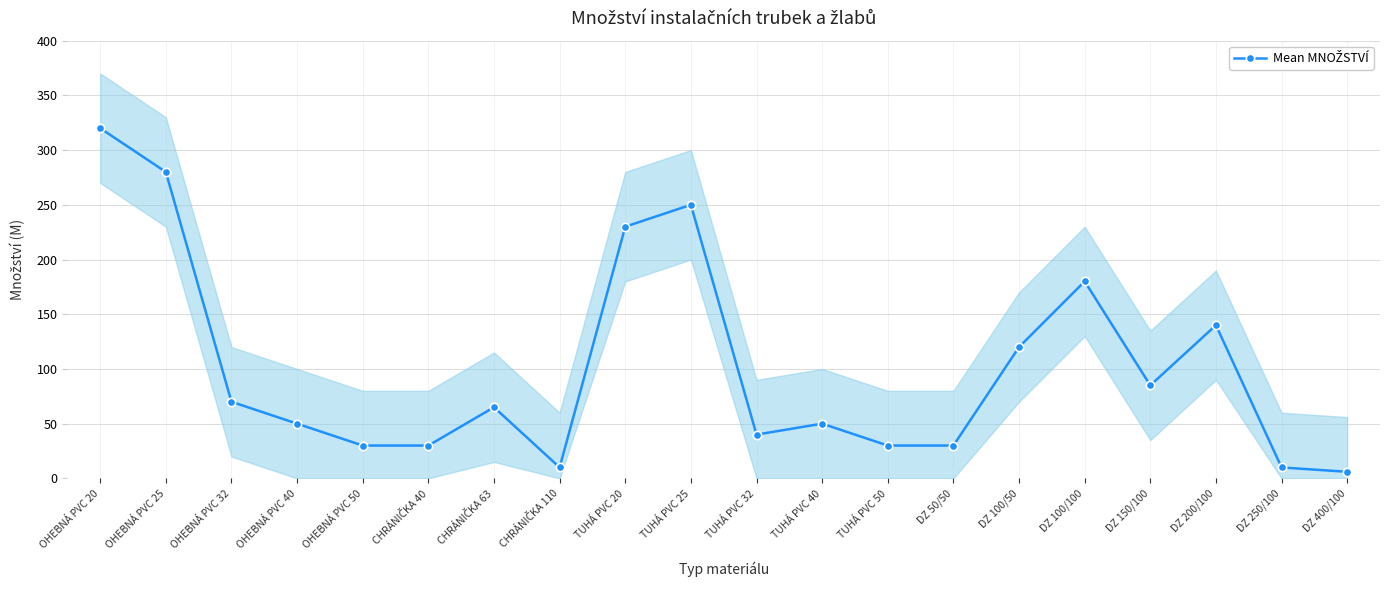

Reading right to left, list all the values displayed in this chart.

DZ 400/100=6	DZ 250/100=10	DZ 200/100=140	DZ 150/100=85	DZ 100/100=180	DZ 100/50=120	DZ 50/50=30	TUHÁ PVC 50=30	TUHÁ PVC 40=50	TUHÁ PVC 32=40	TUHÁ PVC 25=250	TUHÁ PVC 20=230	CHRÁNIČKA 110=10	CHRÁNIČKA 63=65	CHRÁNIČKA 40=30	OHEBNÁ PVC 50=30	OHEBNÁ PVC 40=50	OHEBNÁ PVC 32=70	OHEBNÁ PVC 25=280	OHEBNÁ PVC 20=320